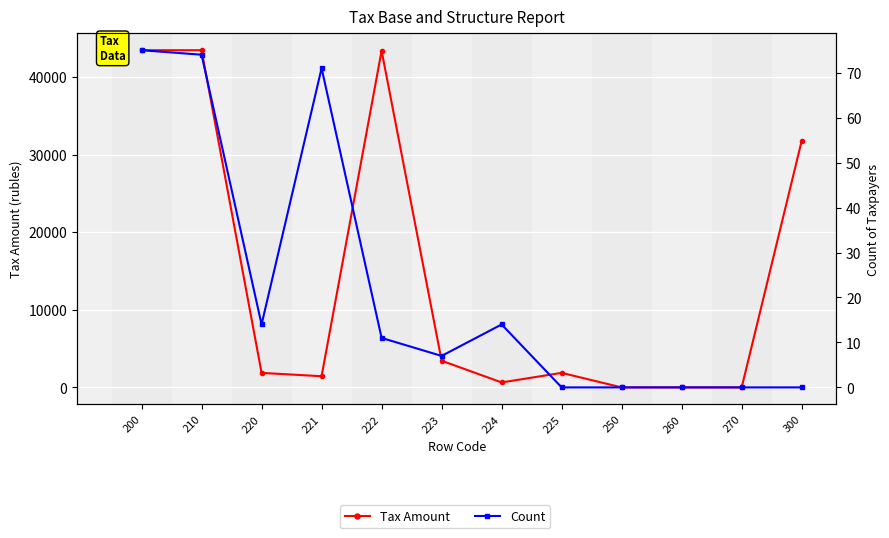

How many values in the Tax Amount series are below 1870?

5